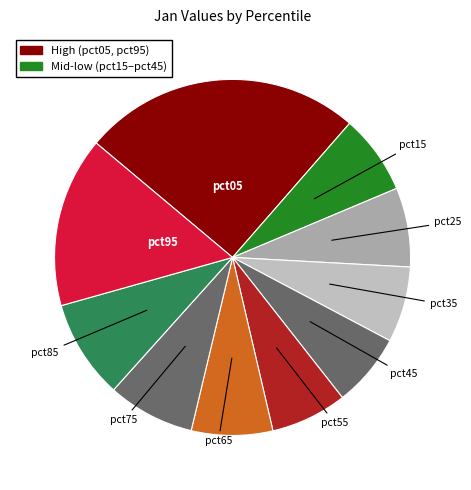

What is the largest slice in the pie chart?

pct05